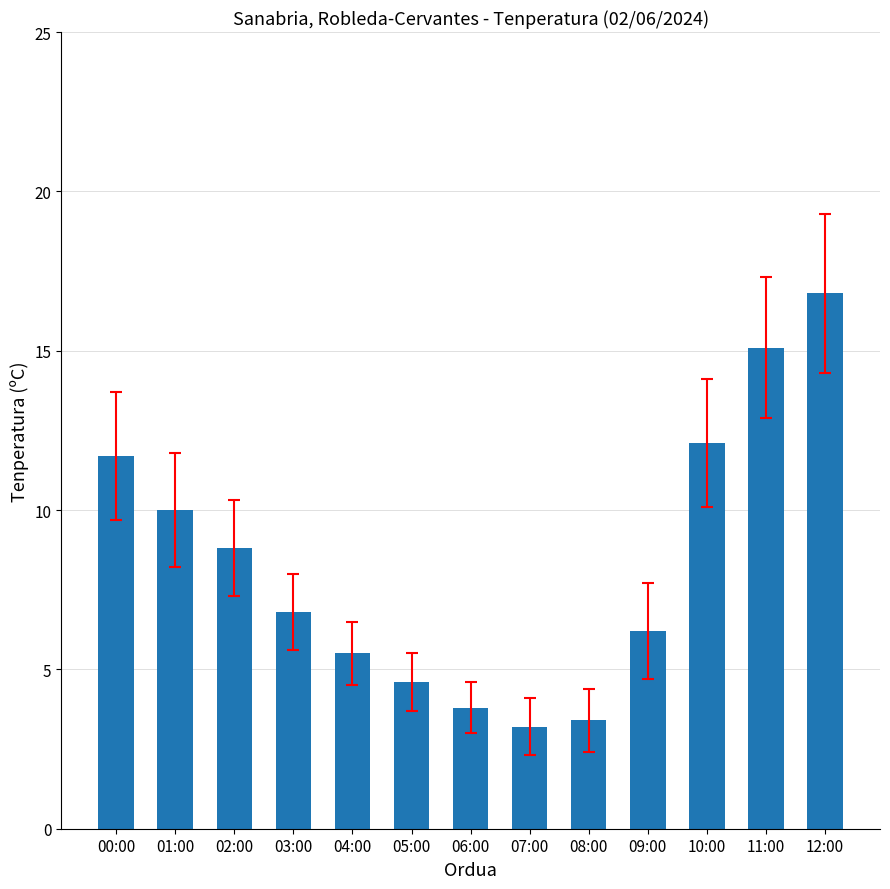

What is the difference between the values at 02:00 and 04:00?

3.3